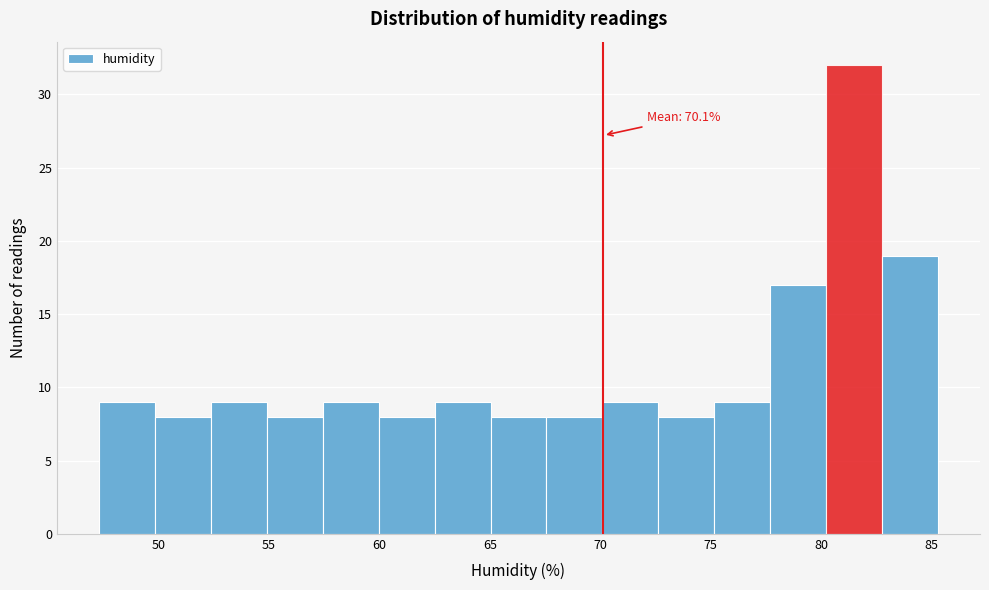

Which range on the x-axis has the tallest bar?

80.0 to 83.0